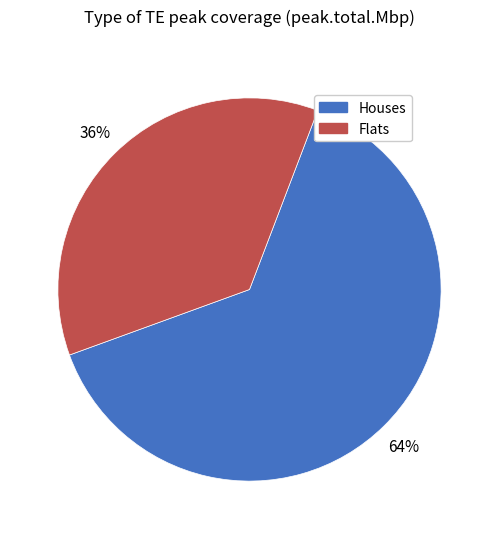

Do Flats and Houses together represent more than half of the pie?

Yes